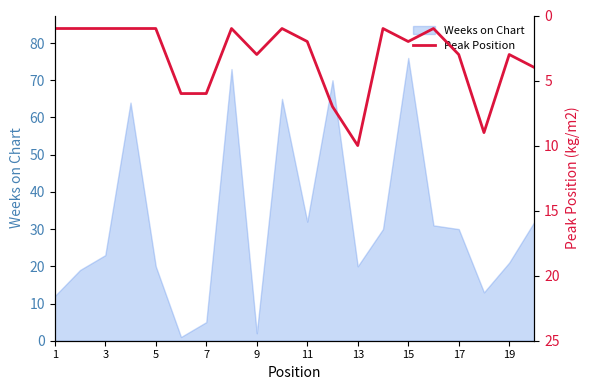

Is it true that Weeks on Chart equals 55 at 11?

False